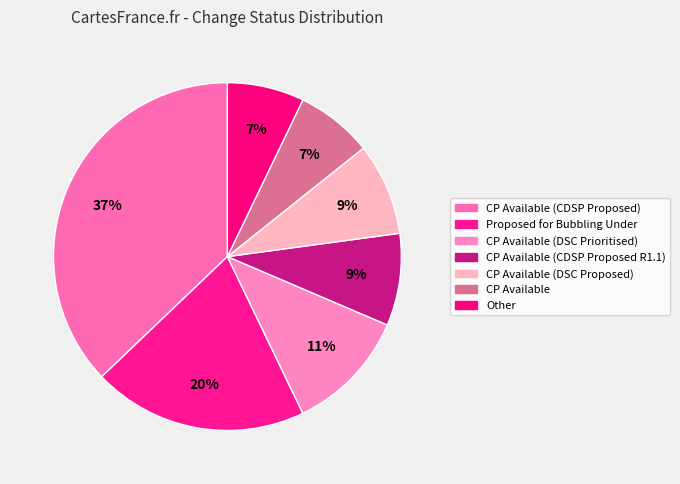

What is the smallest slice in the pie chart?

CP Available